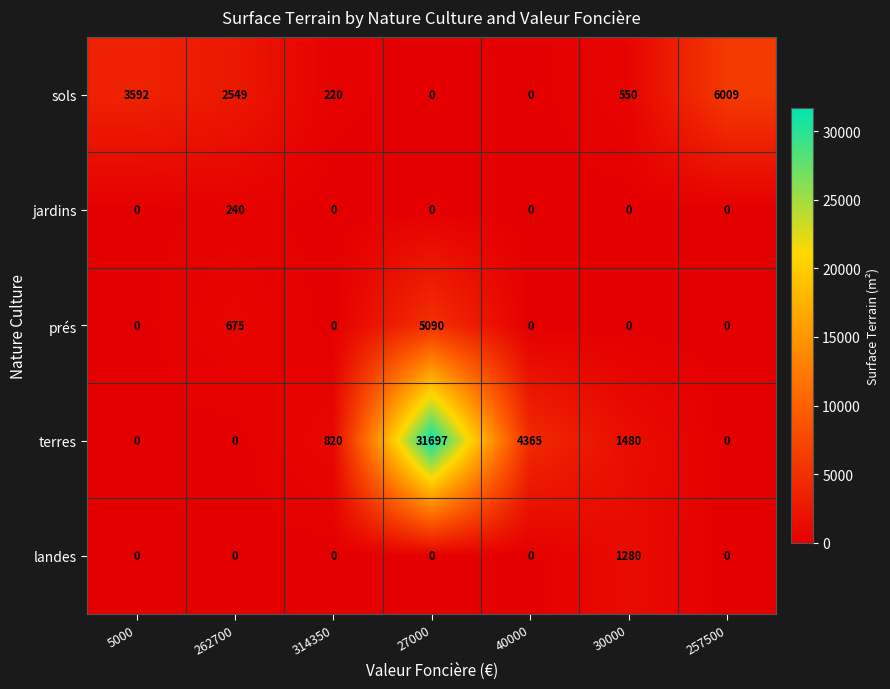

What is the average value of the landes series?

183